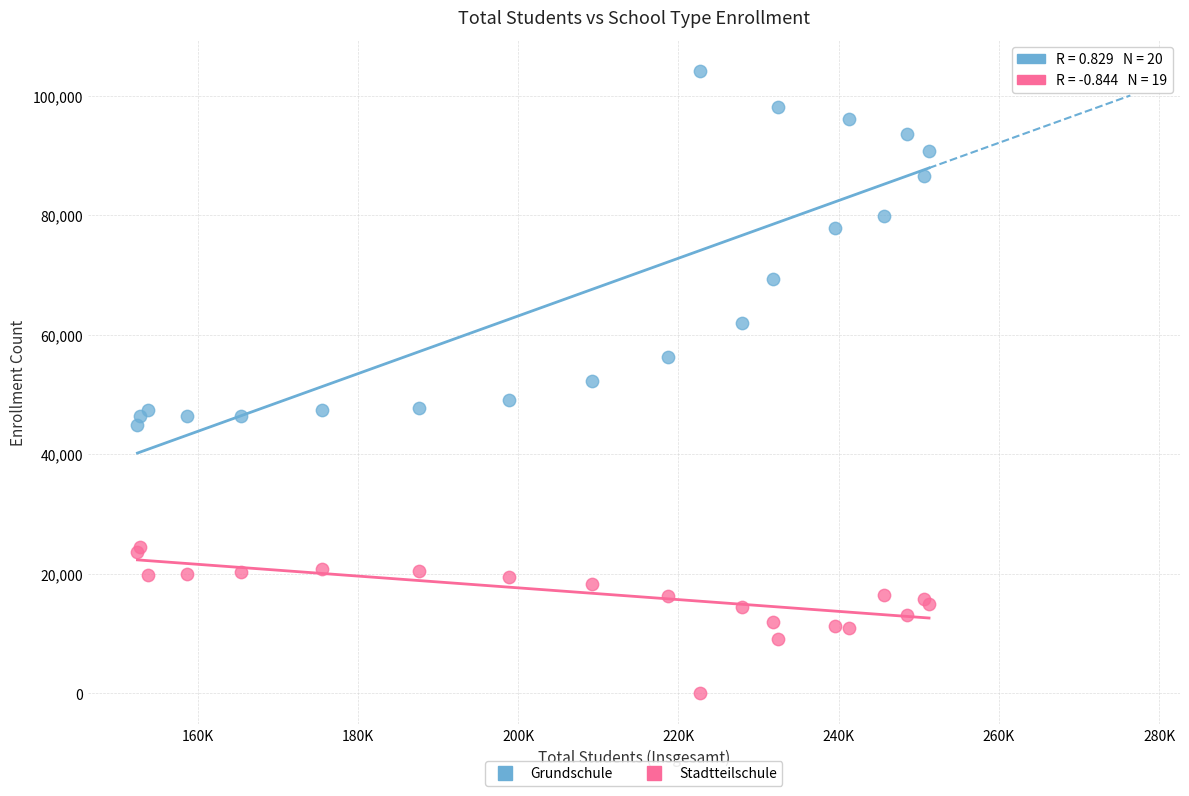

Which series contains the highest Y value?

Grundschule